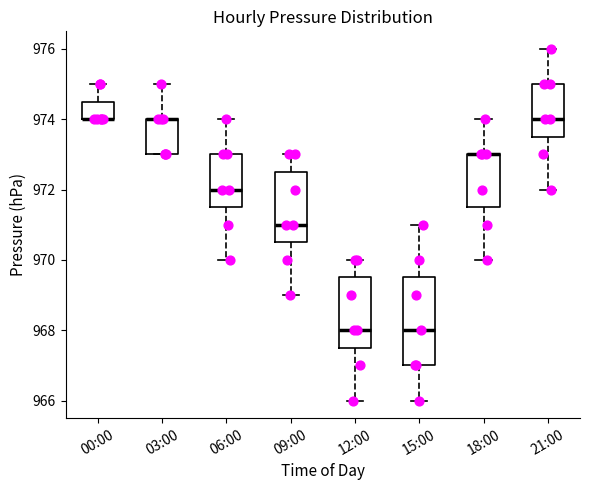

Comparing the boxes themselves (not the whiskers), which one is the tallest?

15:00